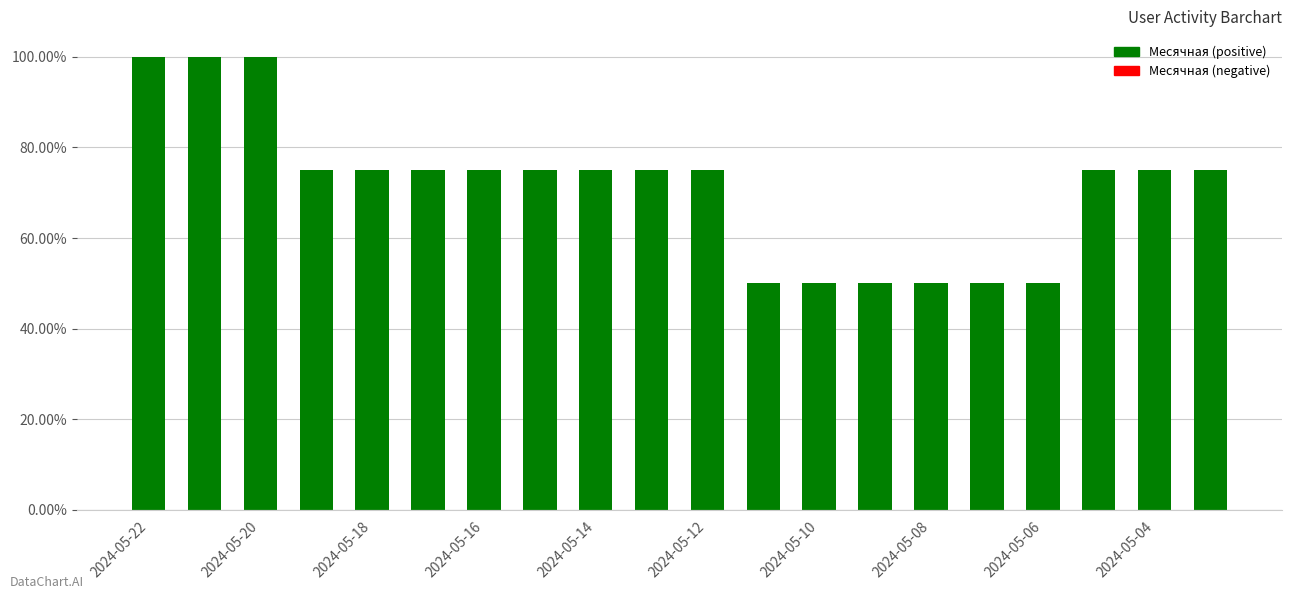

What is the smallest value displayed?

0.5